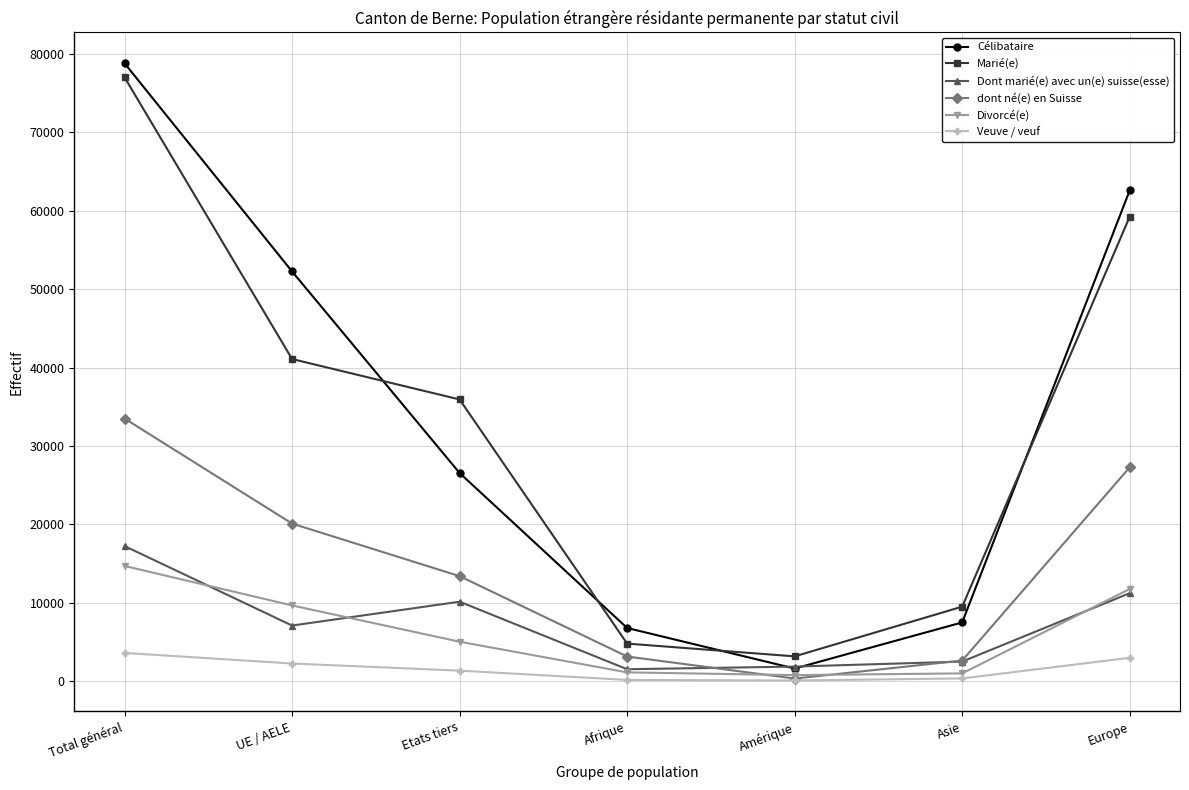

True or false: dont né(e) en Suisse and Marié(e) cross at least once.

False